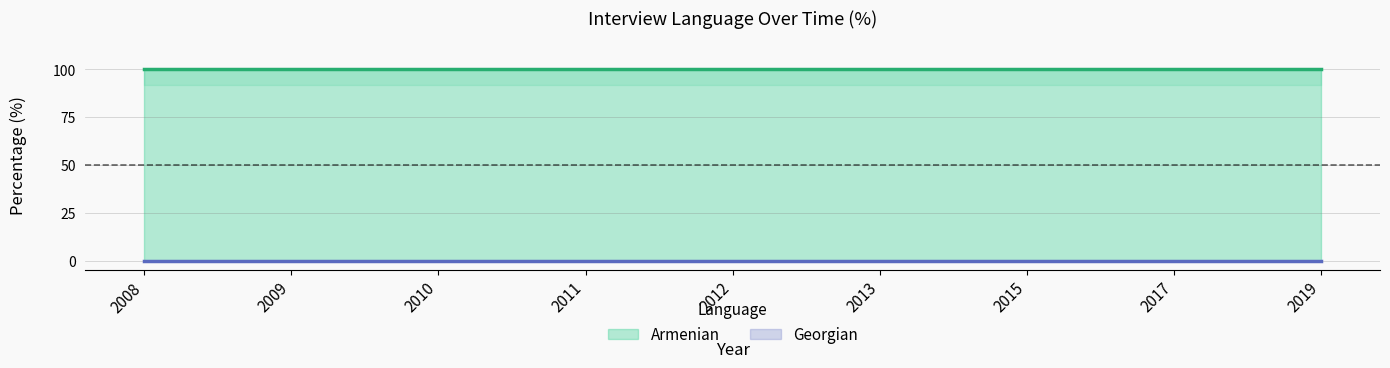

True or false: Armenian has more than 0 points higher than both neighbors.

False